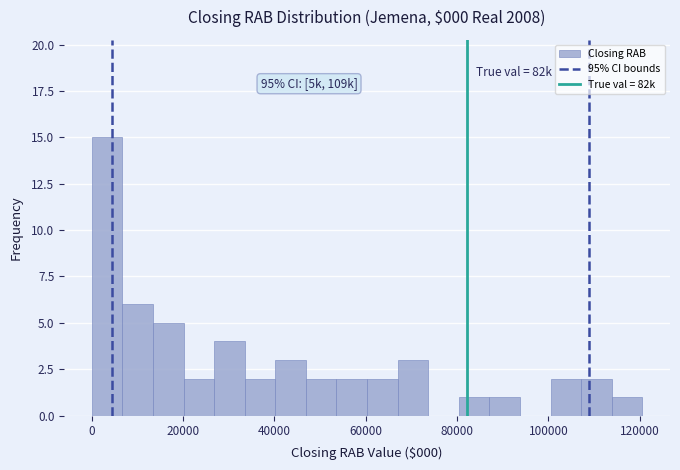

Around what value on the x-axis is the tallest bar? Give the approximate position of its centre, as read against the axis.

4000